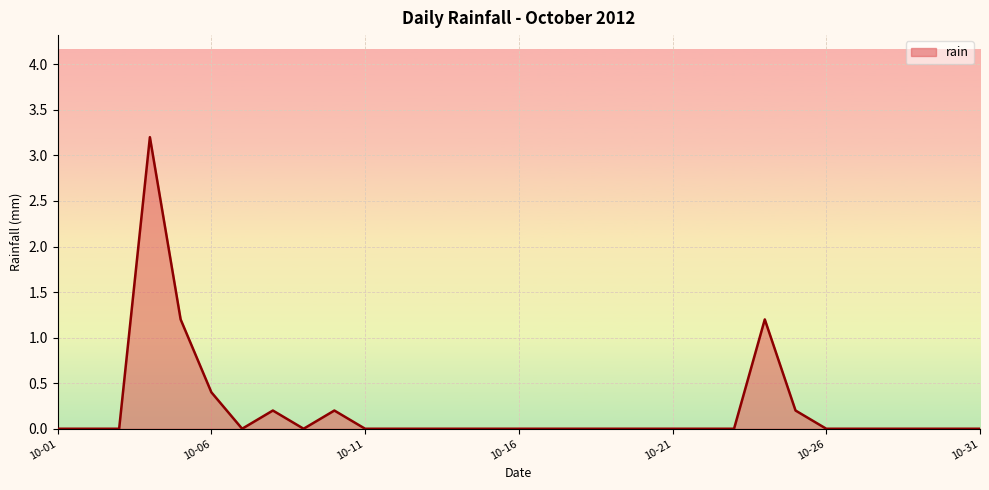

What is the value of the 8th point from the left?

0.2